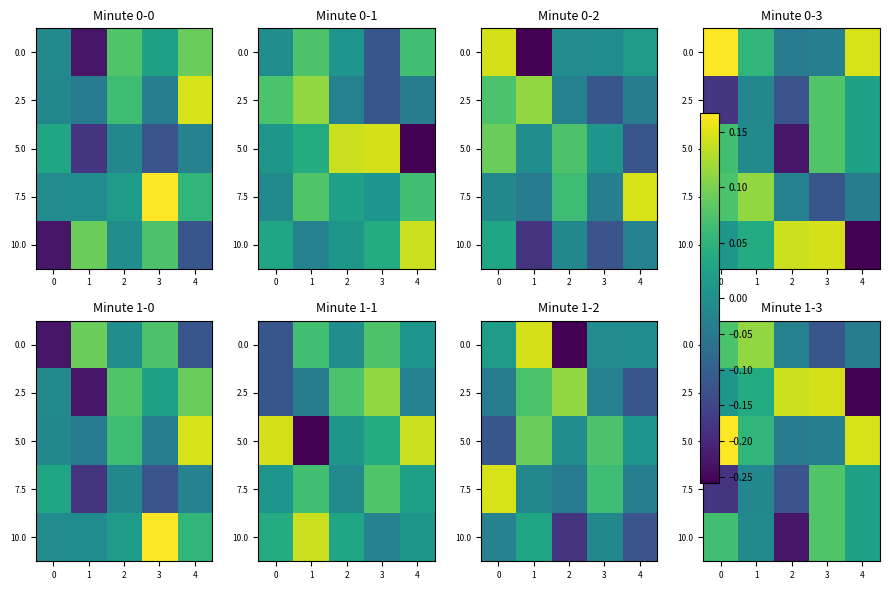

How many data points in 0.0 are less than 0?

3